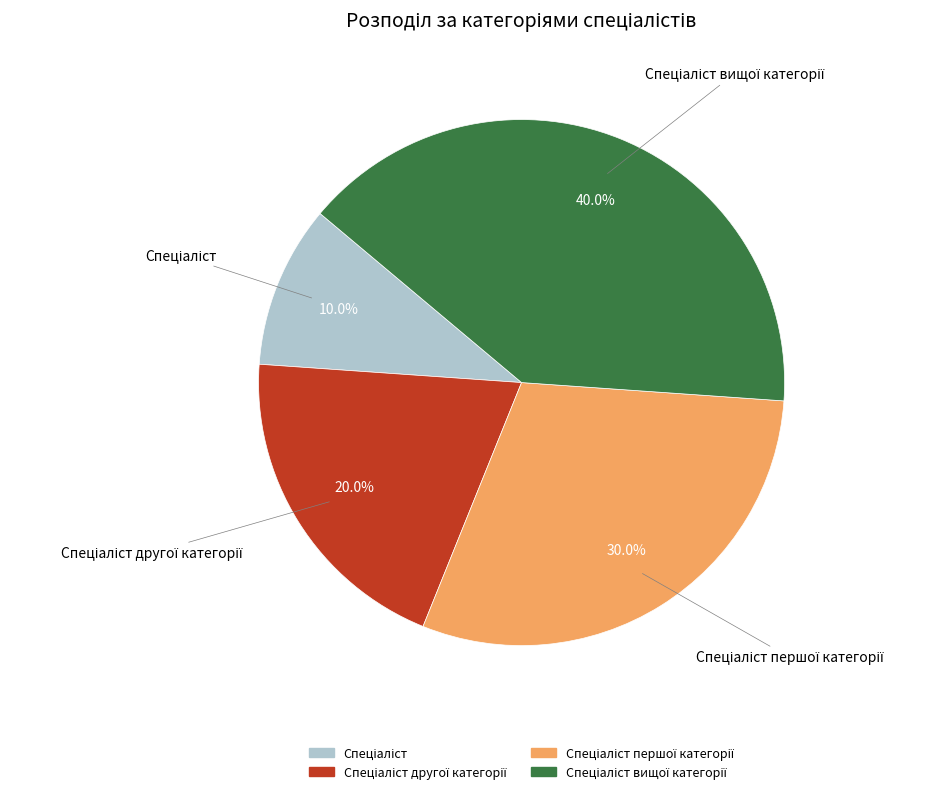

Is there a majority slice in this chart?

No